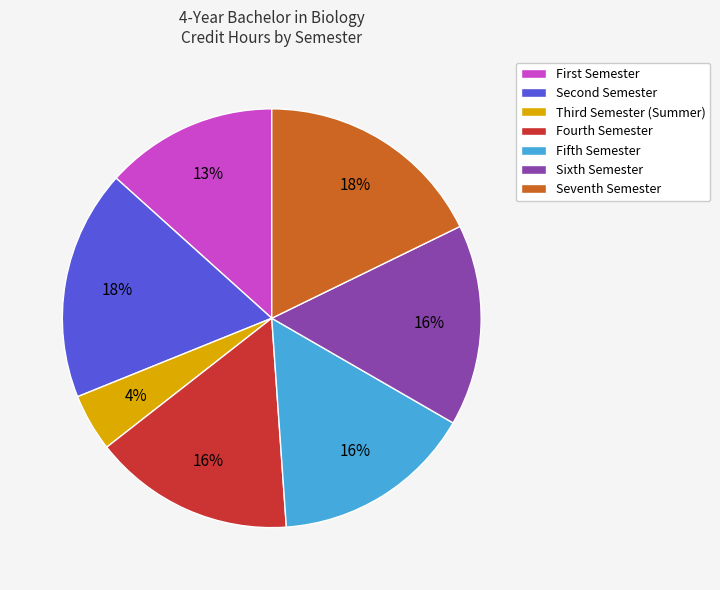

Is there a majority slice in this chart?

No